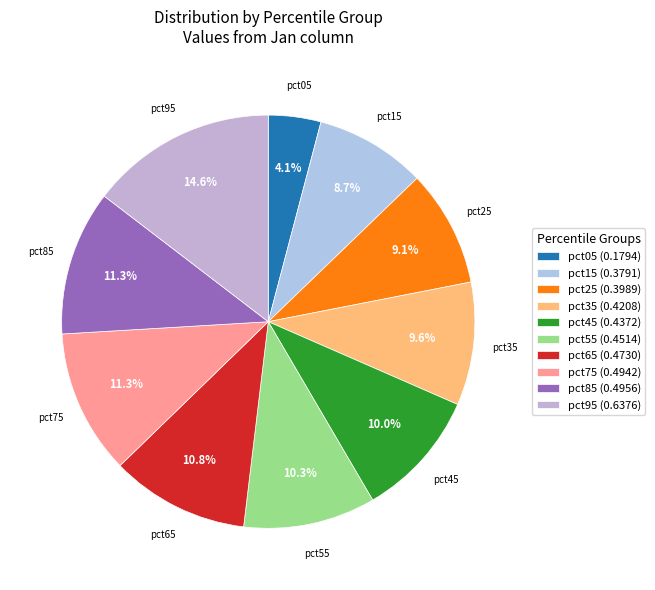

How many slices are in this pie chart?

10